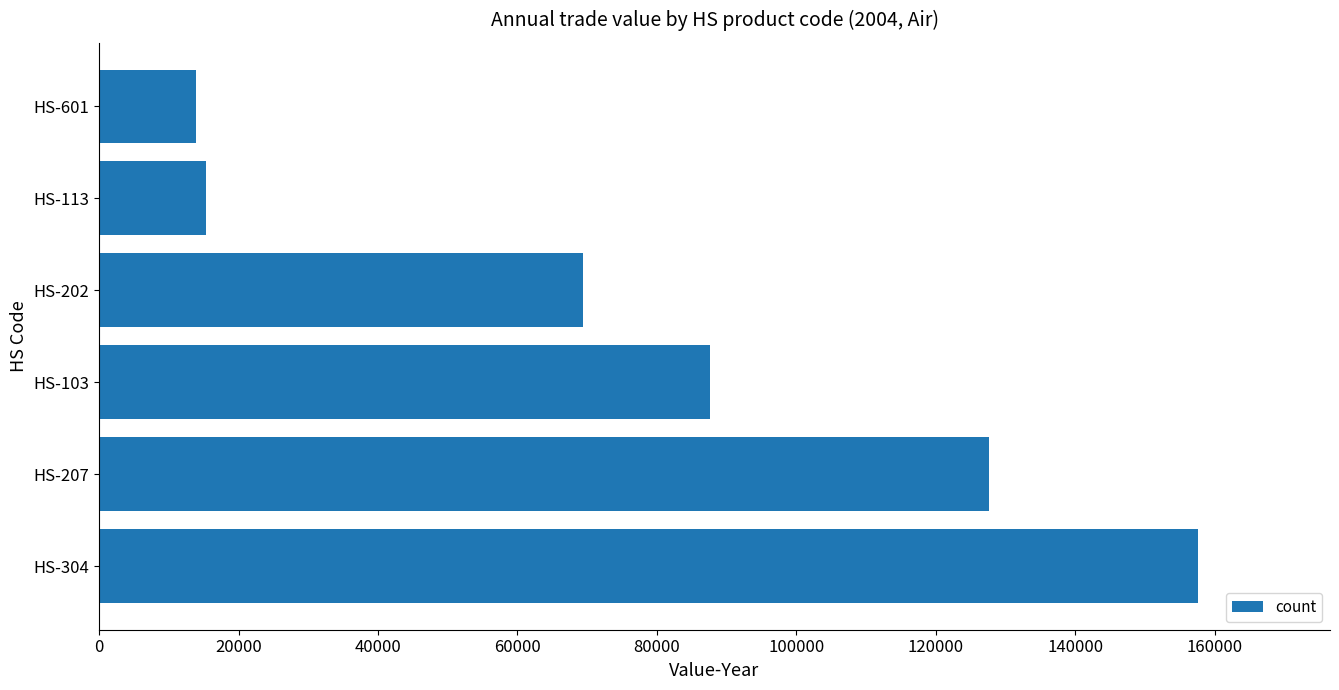

What is the sum of all values?

471590